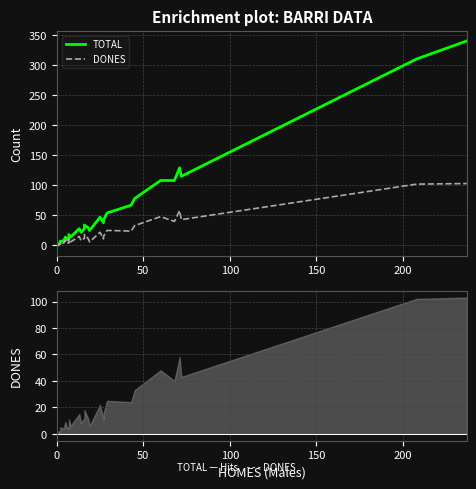

Rank the series by their average value, from highest to lowest.

TOTAL, DONES